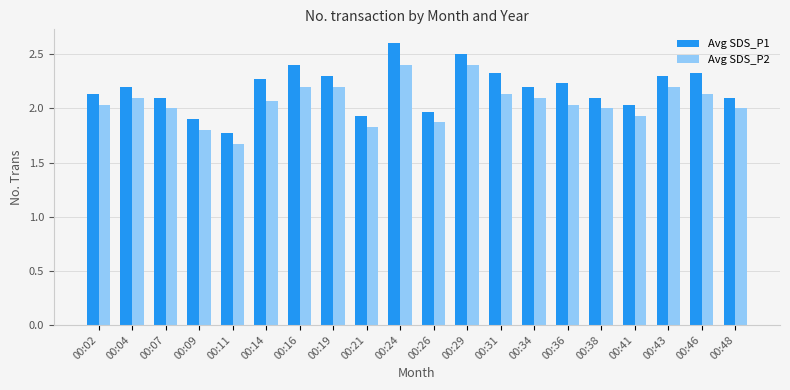

Is it true that Avg SDS_P1 equals 1.8 at 00:11?

True